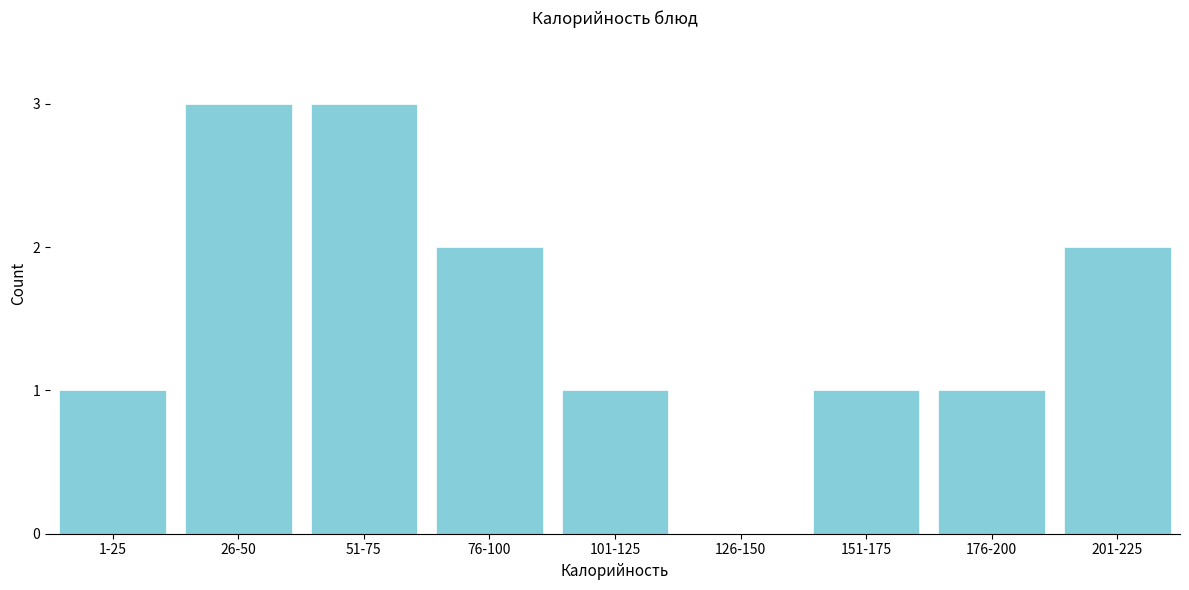

Reading left to right, what are all the values shown in this chart?

1-25=1	26-50=3	51-75=3	76-100=2	101-125=1	126-150=0	151-175=1	176-200=1	201-225=2